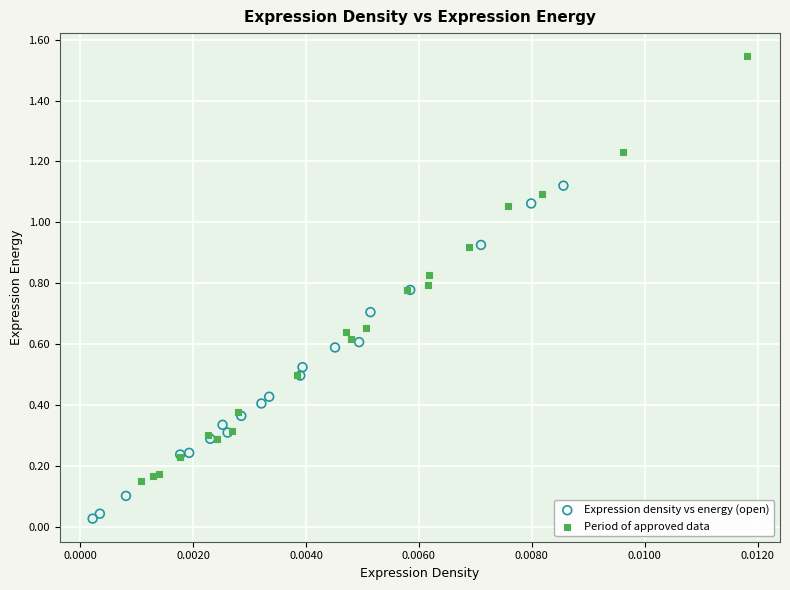

Which series contains the lowest Y value?

Expression density vs energy (open)